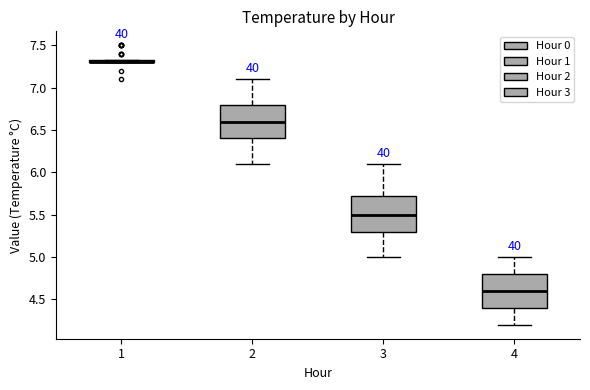

Where does the upper whisker of the box at x = 4 end on the y-axis? The values are not printed on the chart, so give them approximately, as read against the axis.

5.00